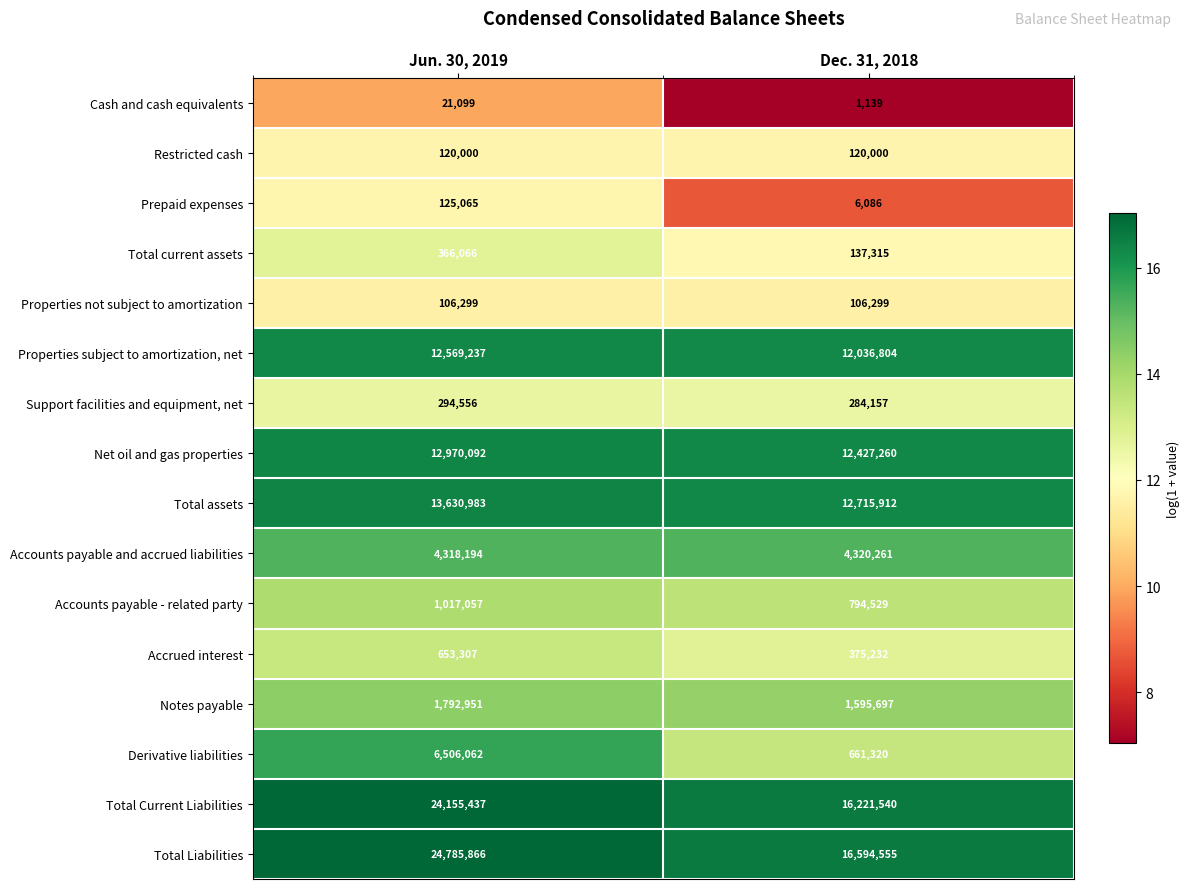

Which label corresponds to the largest value in the chart?

Jun. 30, 2019